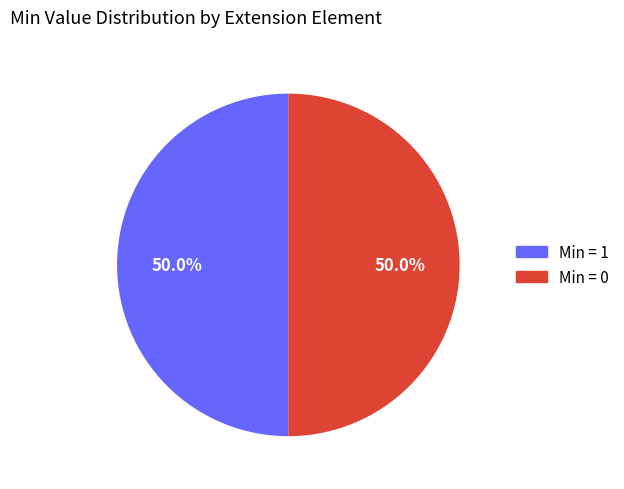

How much of the chart is everything except Min = 1?

50.0%